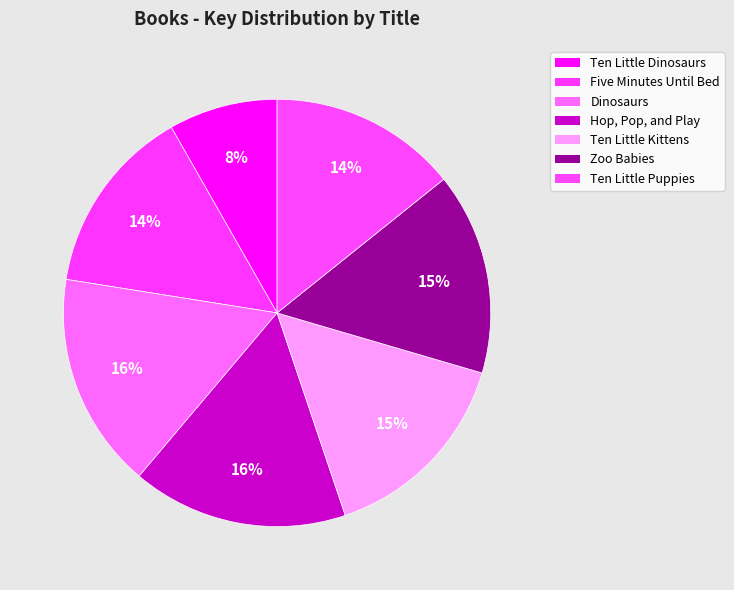

How many segments does this pie chart have?

7